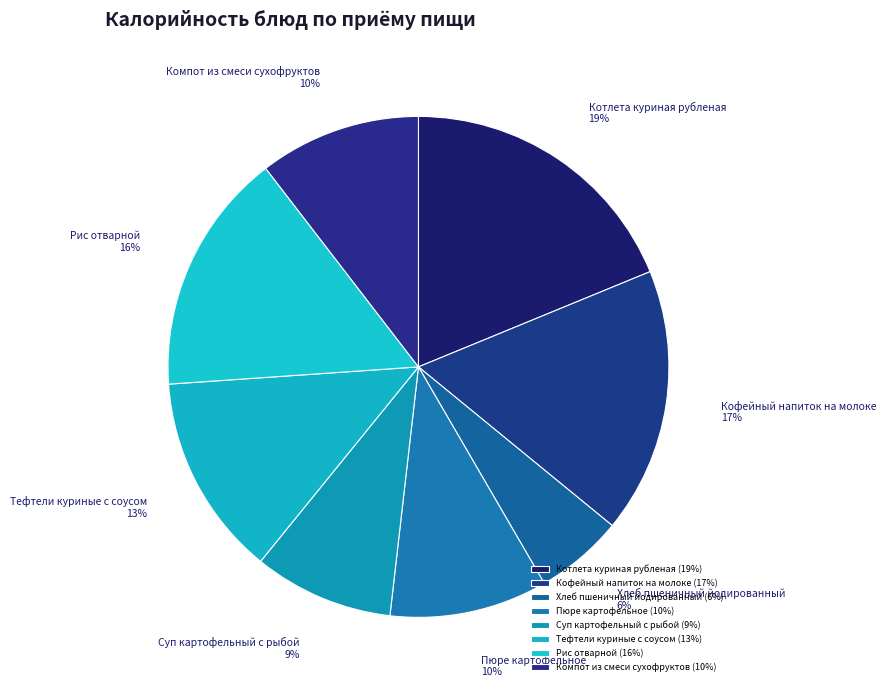

The Компот из смеси сухофруктов slice represents 24% of the pie. True or false?

False